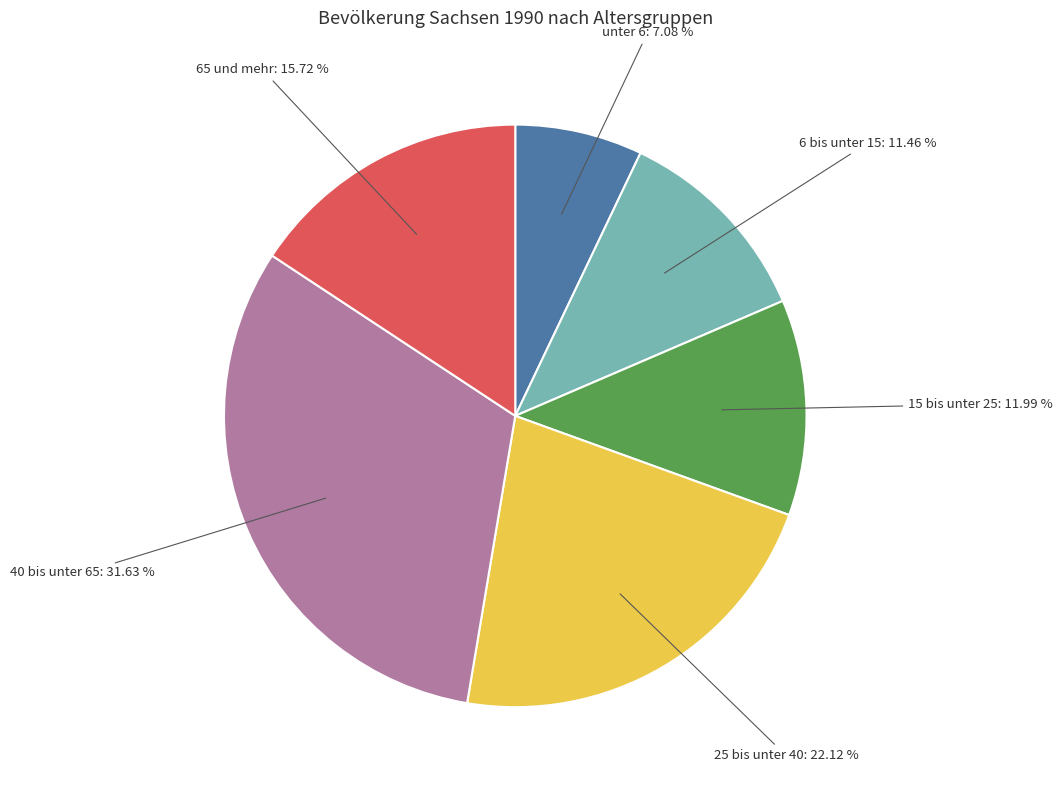

Does any single category account for the majority?

No